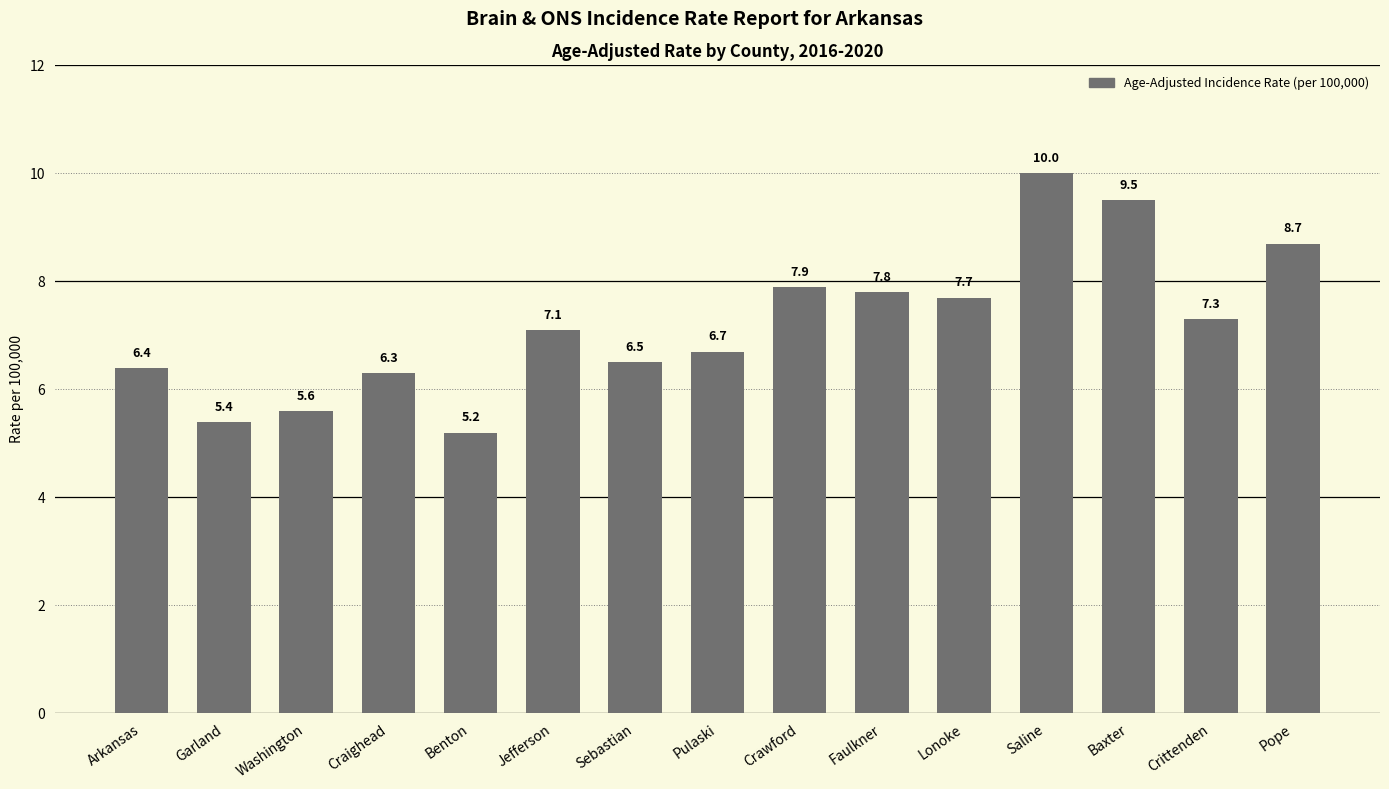

What is the value of the 1st bar from the left?

6.4